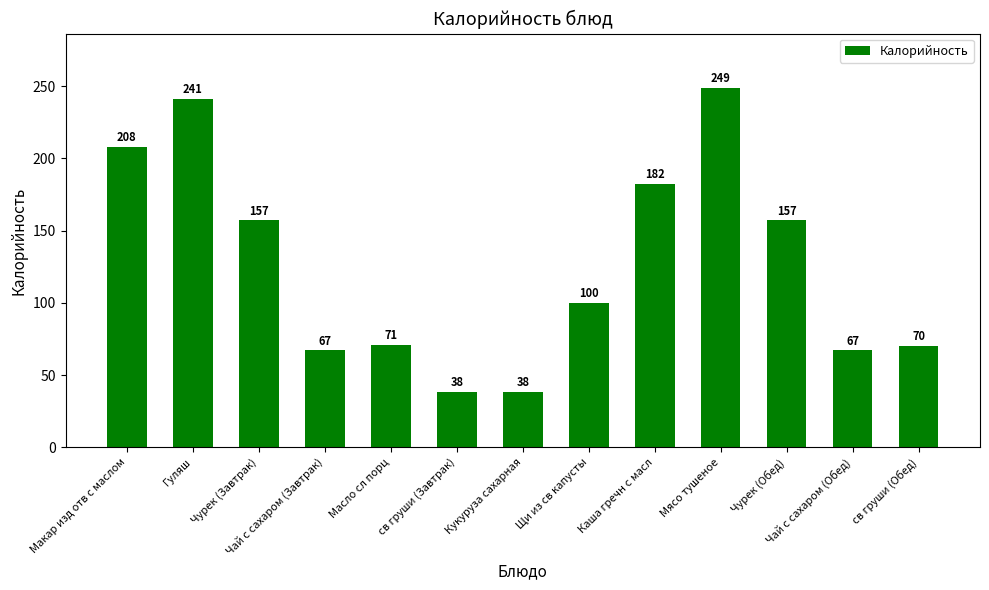

Approximately how many times larger is the value at Мясо тушеное compared to Щи из св капусты?

2.5